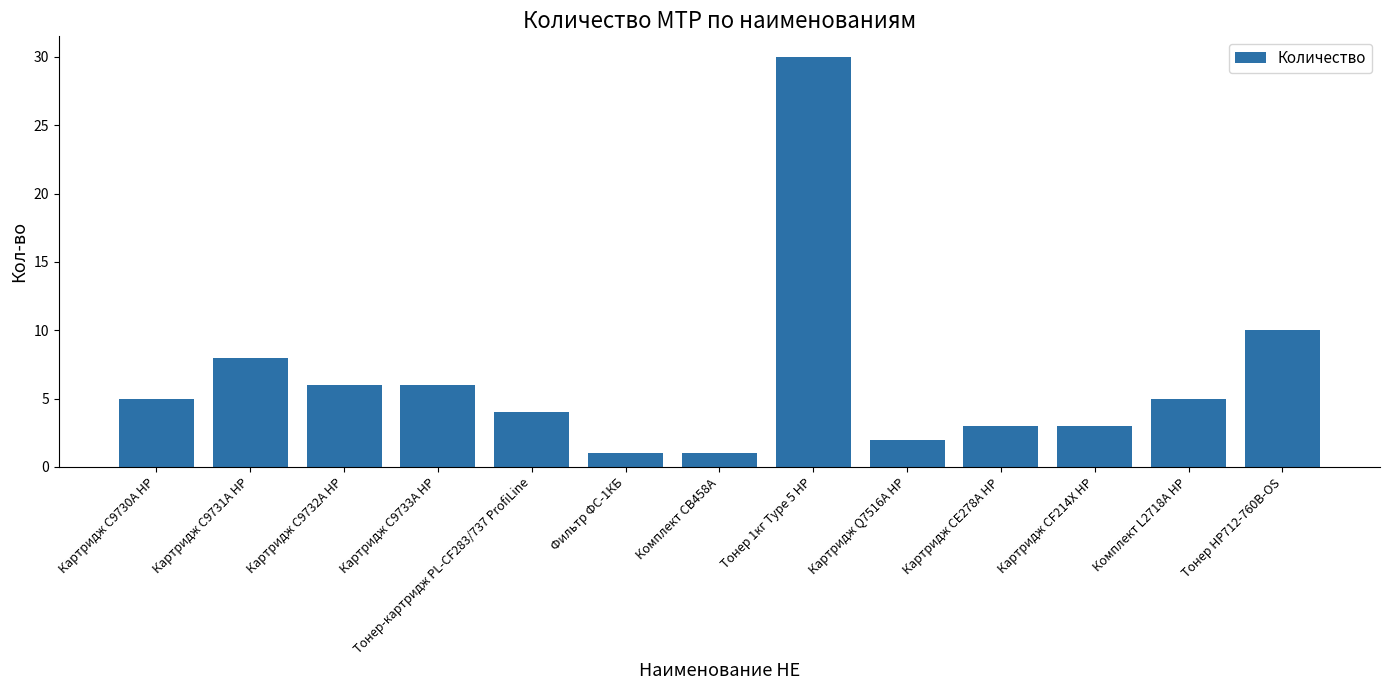

What is the sum of the values at Картридж C9733A HP and Комплект CB458A?

7